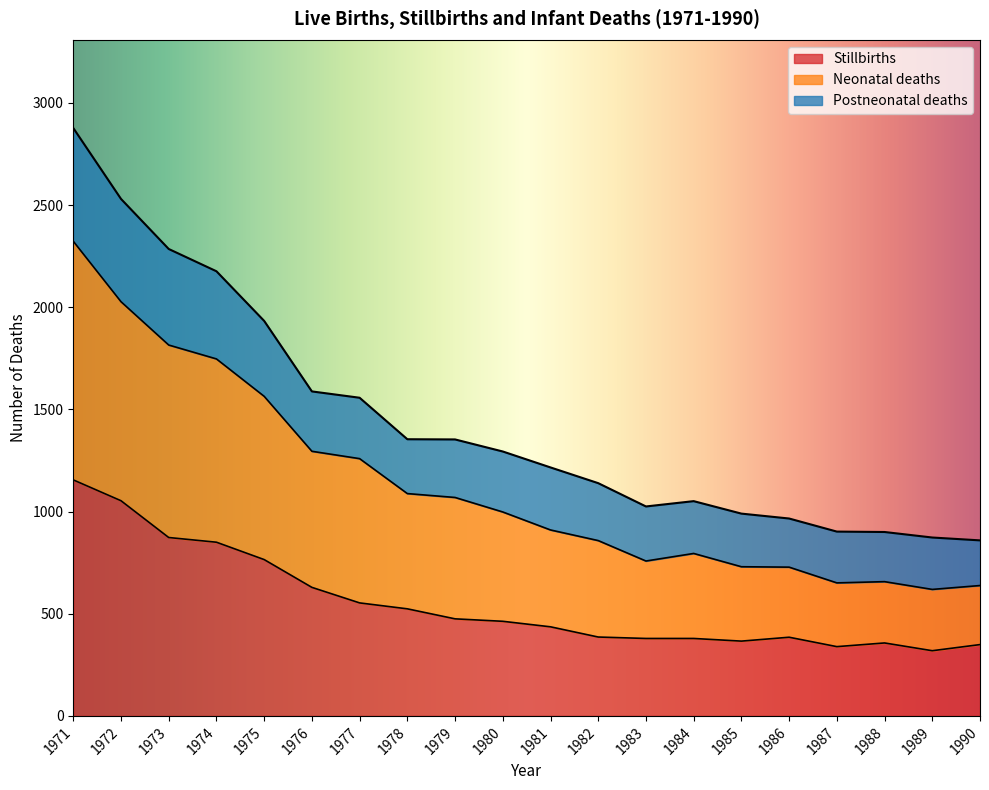

Which category has the lowest value in the Neonatal deaths series?

1989